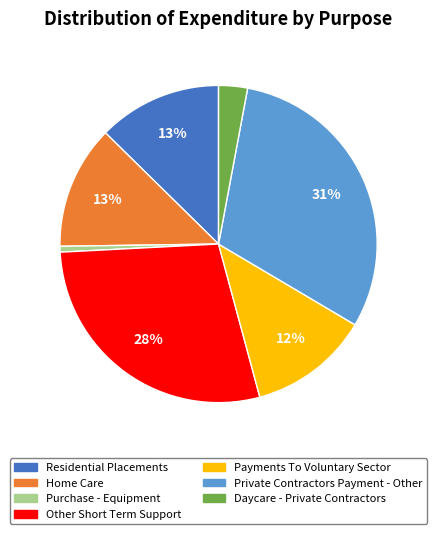

Does any single category account for the majority?

No